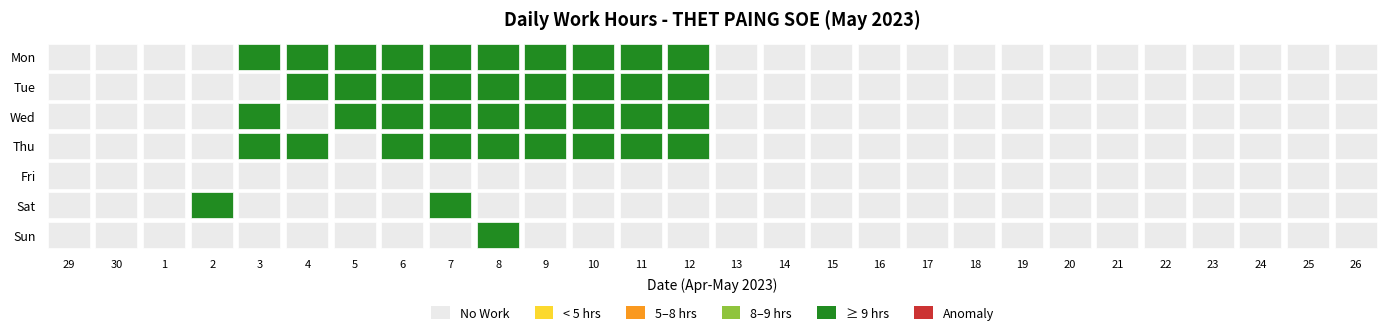

Reading right to left, what are all the values shown in this chart?

Mon: 27=0.0	26=0.0	25=0.0	24=0.0	23=0.0	22=0.0	21=0.0	20=0.0	19=0.0	18=0.0	17=0.0	16=0.0	15=0.0	14=0.0	13=9.2	12=9.2	11=9.1	10=9.1	9=9.2	8=9.2	7=9.2	6=9.2	5=9.3	4=9.2	3=0.0	2=0.0	1=0.0	0=0.0
Tue: 27=0.0	26=0.0	25=0.0	24=0.0	23=0.0	22=0.0	21=0.0	20=0.0	19=0.0	18=0.0	17=0.0	16=0.0	15=0.0	14=0.0	13=9.2	12=9.2	11=9.1	10=9.1	9=9.2	8=9.2	7=9.2	6=9.2	5=9.3	4=0.0	3=0.0	2=0.0	1=0.0	0=0.0
Wed: 27=0.0	26=0.0	25=0.0	24=0.0	23=0.0	22=0.0	21=0.0	20=0.0	19=0.0	18=0.0	17=0.0	16=0.0	15=0.0	14=0.0	13=9.2	12=9.2	11=9.1	10=9.1	9=9.2	8=9.2	7=9.2	6=9.2	5=0.0	4=9.2	3=0.0	2=0.0	1=0.0	0=0.0
Thu: 27=0.0	26=0.0	25=0.0	24=0.0	23=0.0	22=0.0	21=0.0	20=0.0	19=0.0	18=0.0	17=0.0	16=0.0	15=0.0	14=0.0	13=9.2	12=9.2	11=9.1	10=9.1	9=9.2	8=9.2	7=9.2	6=0.0	5=9.3	4=9.2	3=0.0	2=0.0	1=0.0	0=0.0
Fri: 27=0.0	26=0.0	25=0.0	24=0.0	23=0.0	22=0.0	21=0.0	20=0.0	19=0.0	18=0.0	17=0.0	16=0.0	15=0.0	14=0.0	13=0.0	12=0.0	11=0.0	10=0.0	9=0.0	8=0.0	7=0.0	6=0.0	5=0.0	4=0.0	3=0.0	2=0.0	1=0.0	0=0.0
Sat: 27=0.0	26=0.0	25=0.0	24=0.0	23=0.0	22=0.0	21=0.0	20=0.0	19=0.0	18=0.0	17=0.0	16=0.0	15=0.0	14=0.0	13=0.0	12=0.0	11=0.0	10=0.0	9=0.0	8=9.2	7=0.0	6=0.0	5=0.0	4=0.0	3=9.3	2=0.0	1=0.0	0=0.0
Sun: 27=0.0	26=0.0	25=0.0	24=0.0	23=0.0	22=0.0	21=0.0	20=0.0	19=0.0	18=0.0	17=0.0	16=0.0	15=0.0	14=0.0	13=0.0	12=0.0	11=0.0	10=0.0	9=9.2	8=0.0	7=0.0	6=0.0	5=0.0	4=0.0	3=0.0	2=0.0	1=0.0	0=0.0